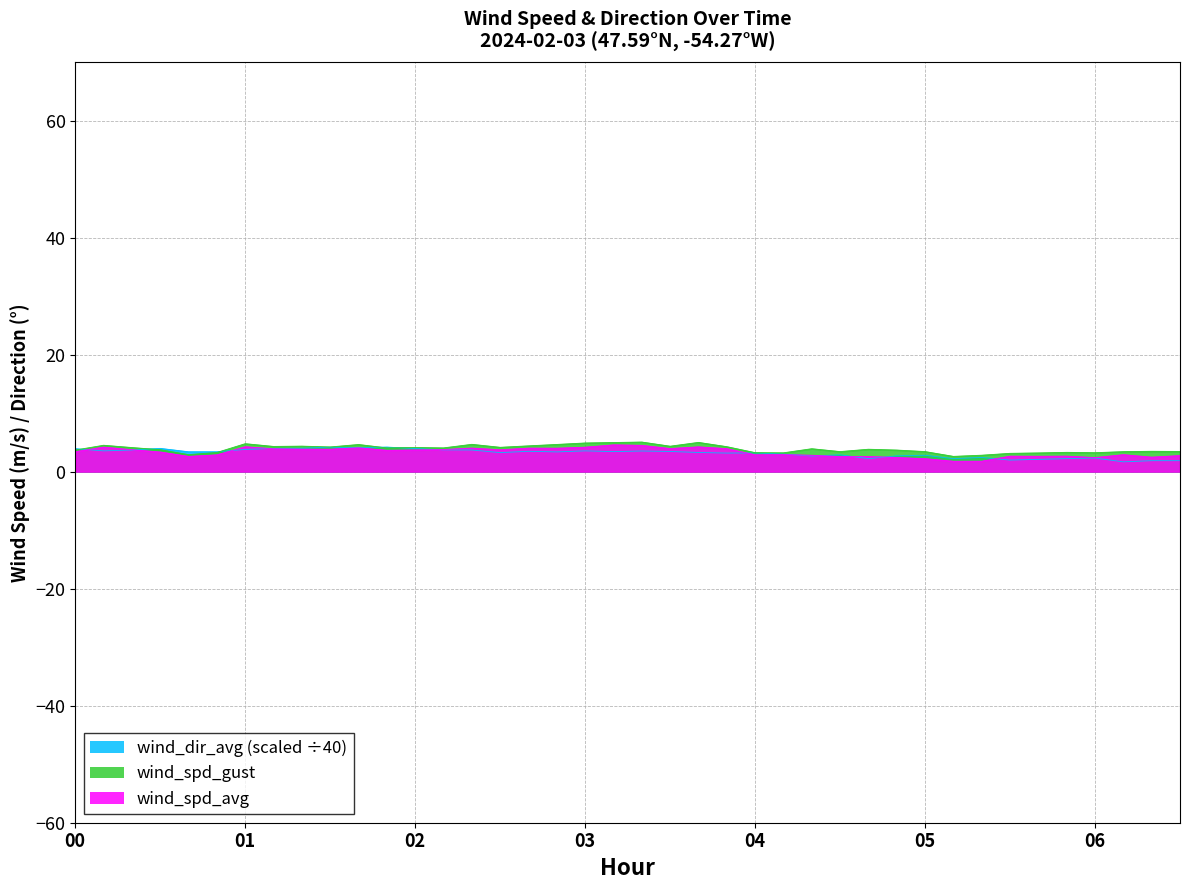

True or false: wind_spd_avg has more than 2 points higher than both neighbors.

True